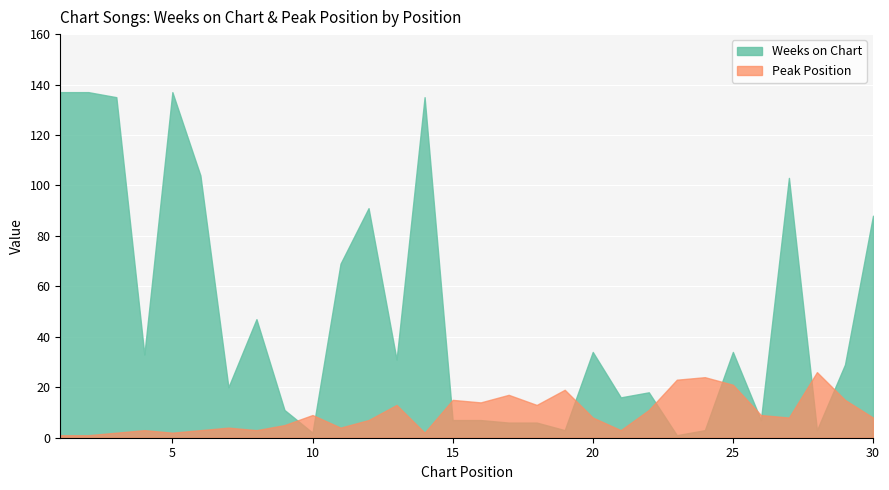

What is the maximum value for Peak Position?

26